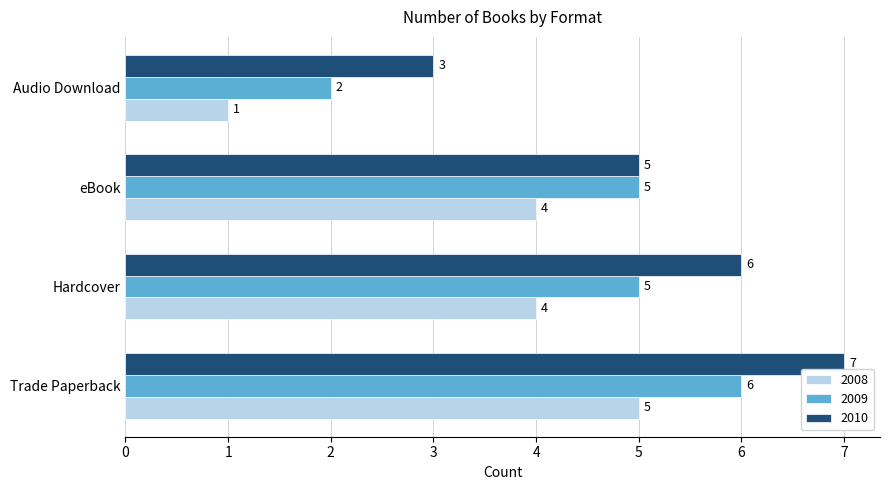

At which category is the sum across all series the highest?

Trade Paperback